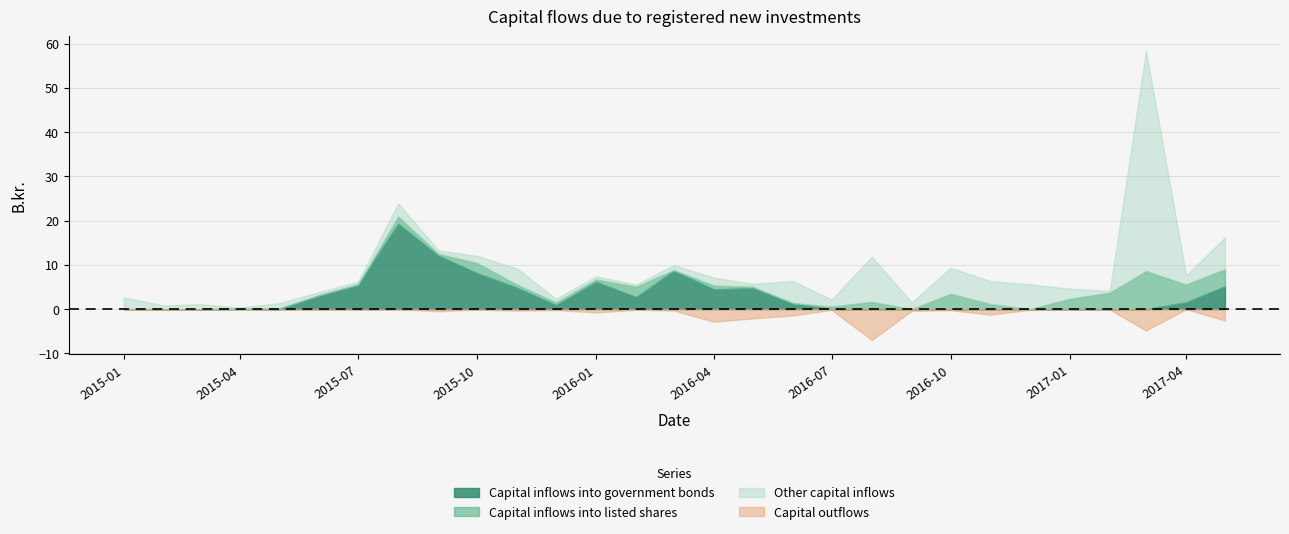

True or false: Other capital inflows and Capital inflows into listed shares intersect in this chart.

True